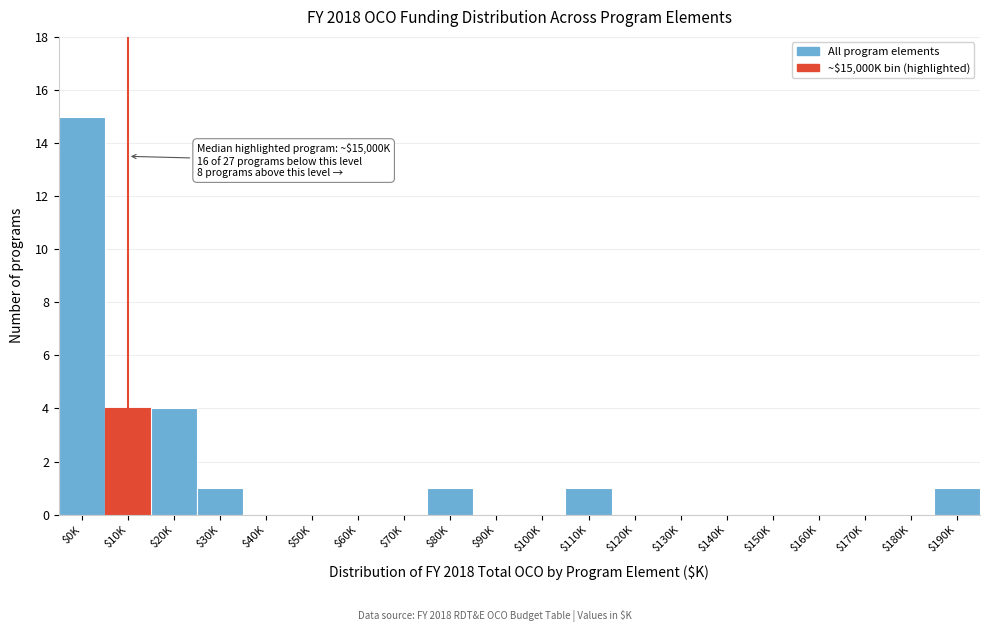

Which label corresponds to the largest value in the chart?

$0K